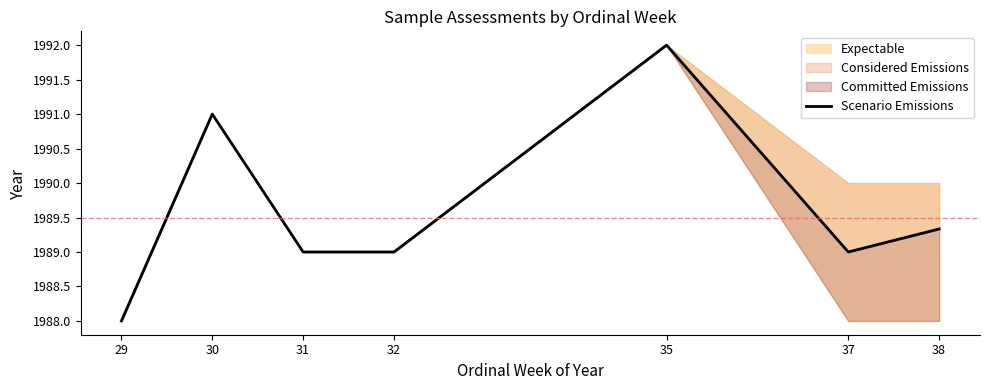

At which category does the chart reach its minimum across all series?

29